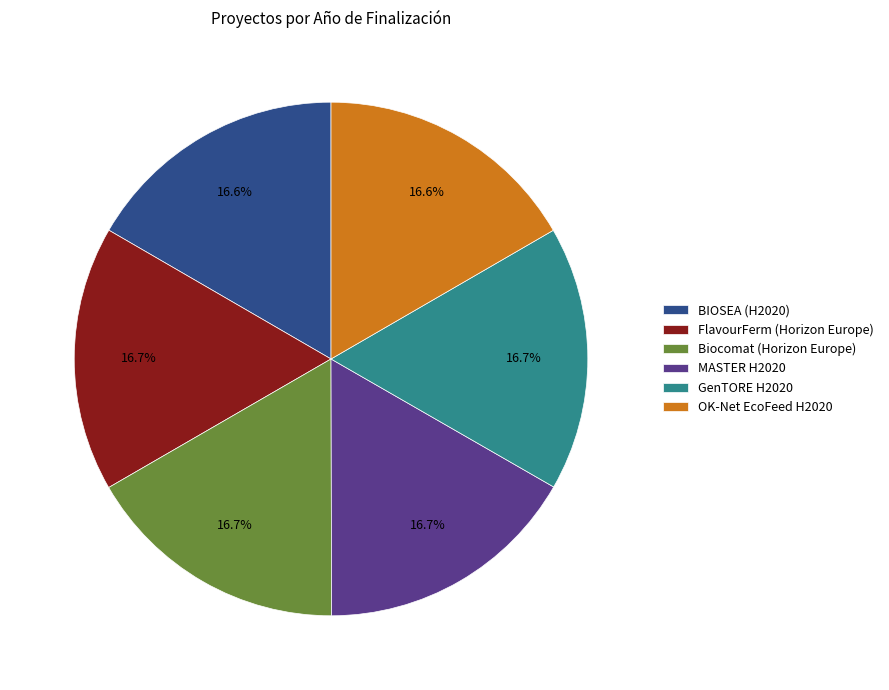

To the nearest percent, what portion does FlavourFerm (Horizon Europe) represent?

17%